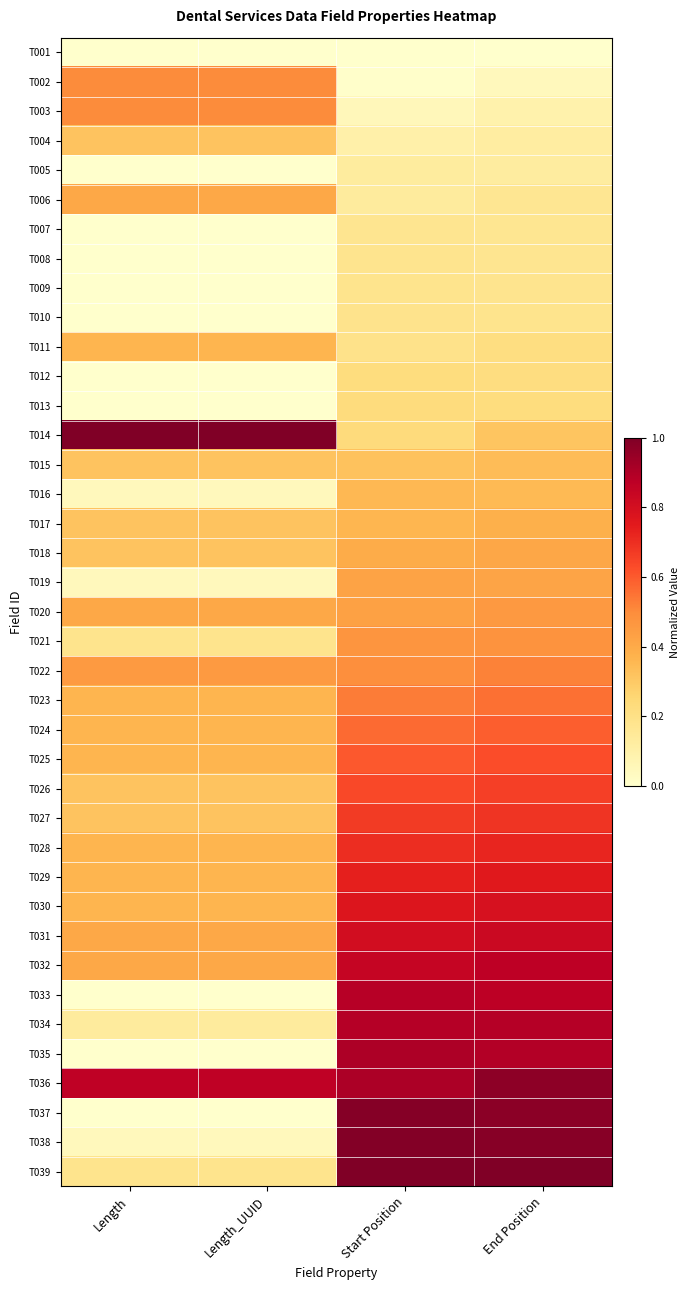

At which category does the chart reach its peak across all series?

Length